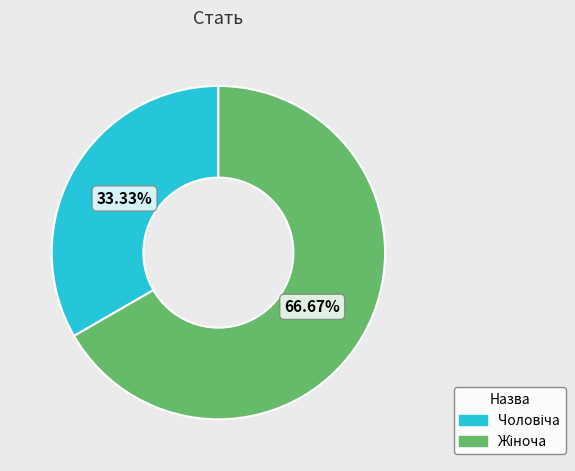

Is there a majority slice in this chart?

Yes